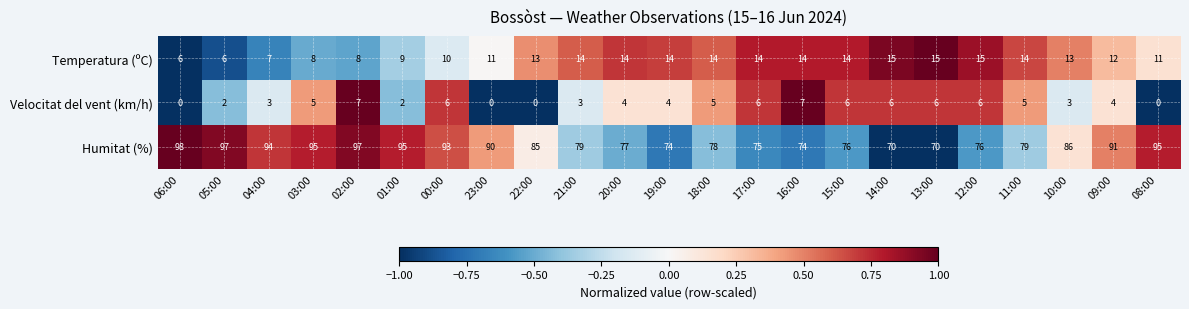

What is the difference between the second highest and minimum values in the Temperatura (ºC) series?

9